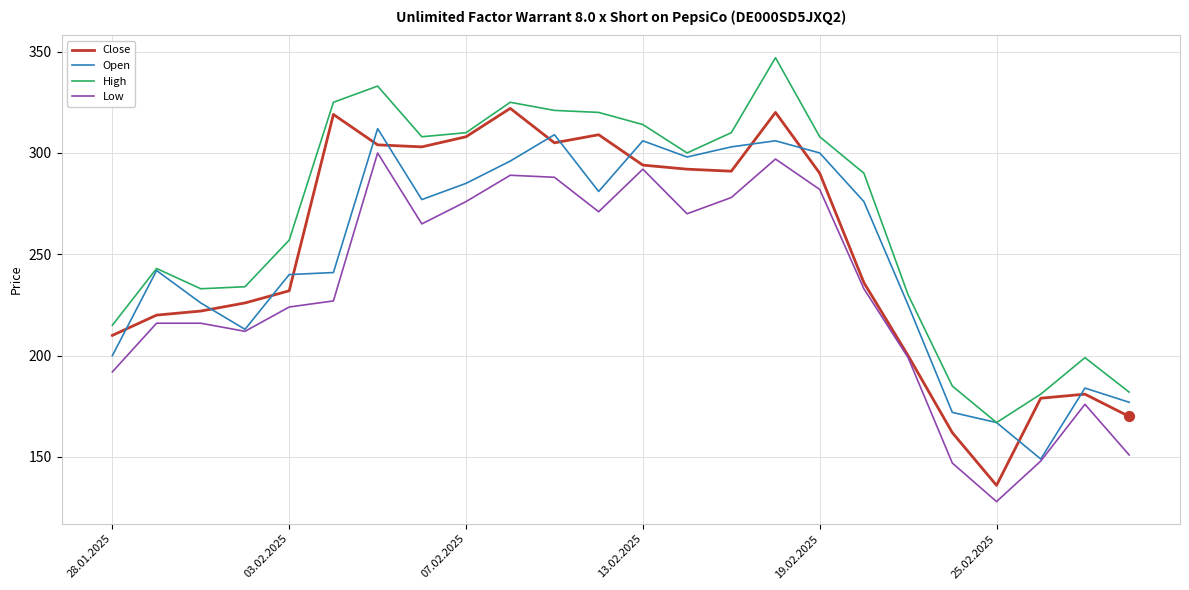

Which series has the largest range (max minus min)?

Close